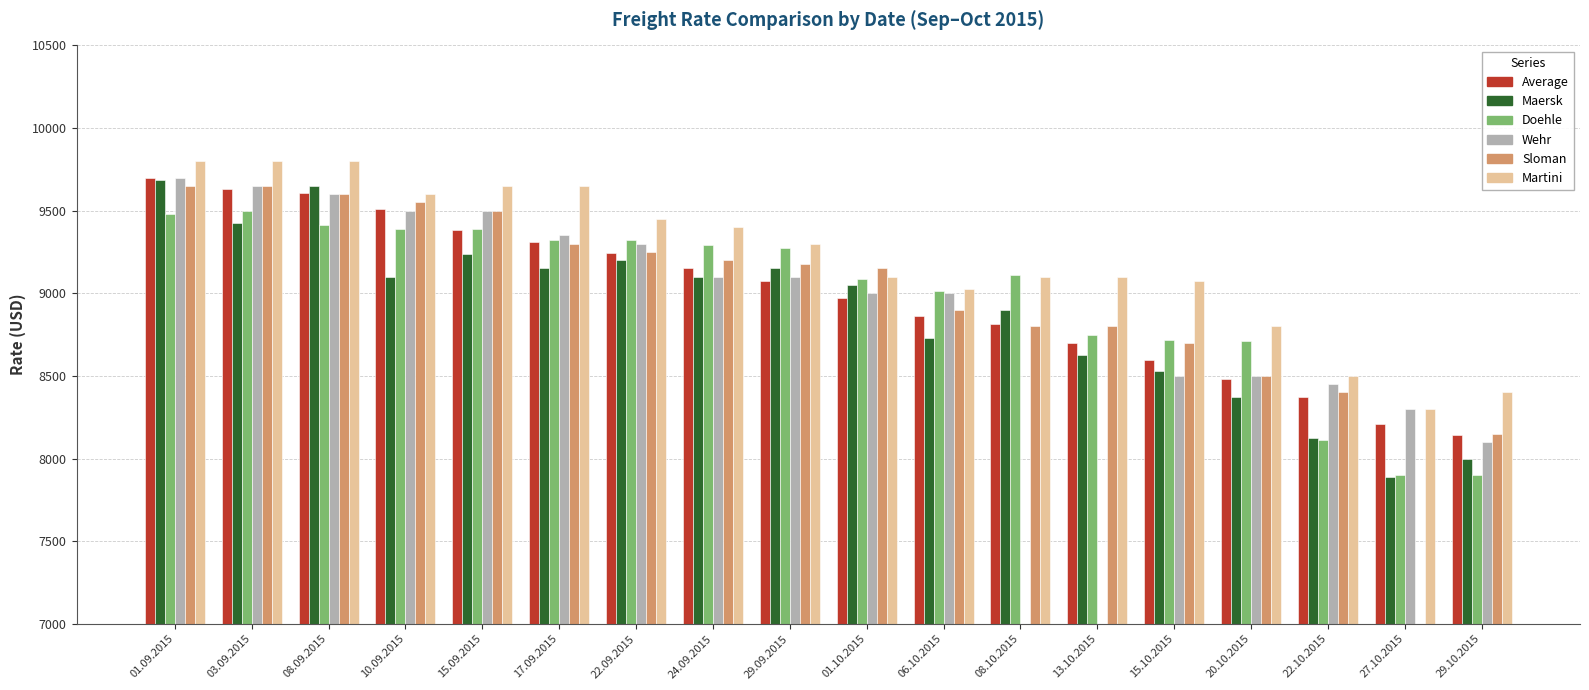

How many positive values does the Sloman series have?

17